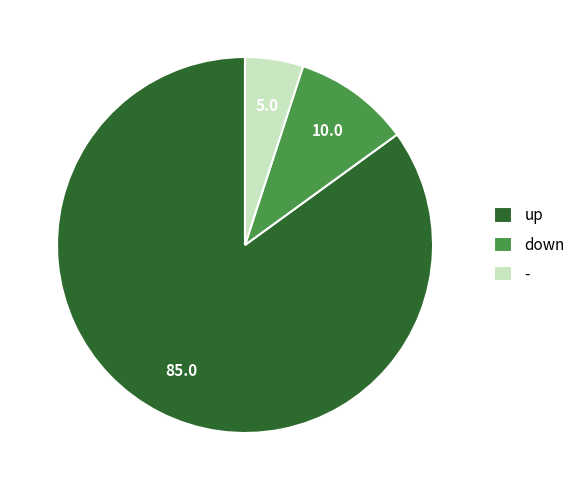

What is the largest slice in the pie chart?

up